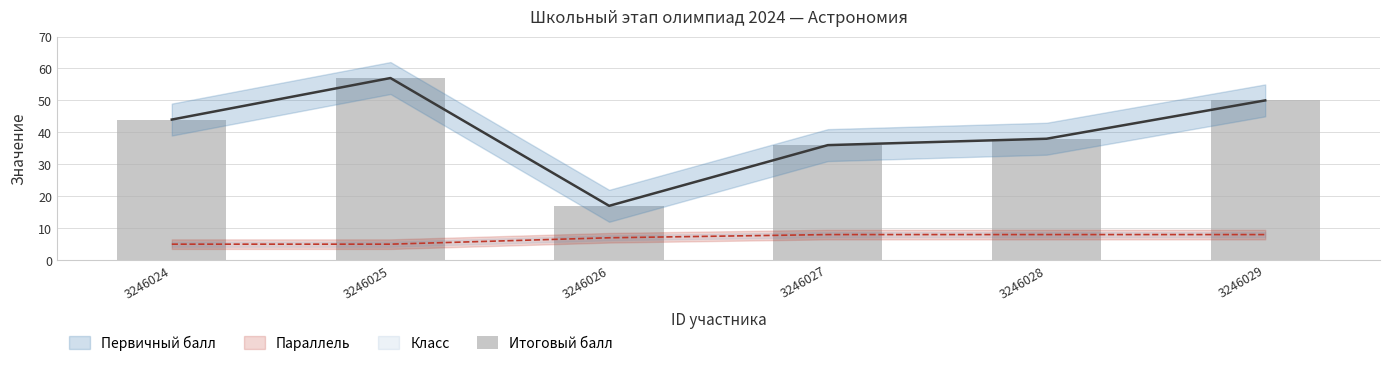

List the labels in order of value, largest first.

3246025, 3246029, 3246024, 3246028, 3246027, 3246026